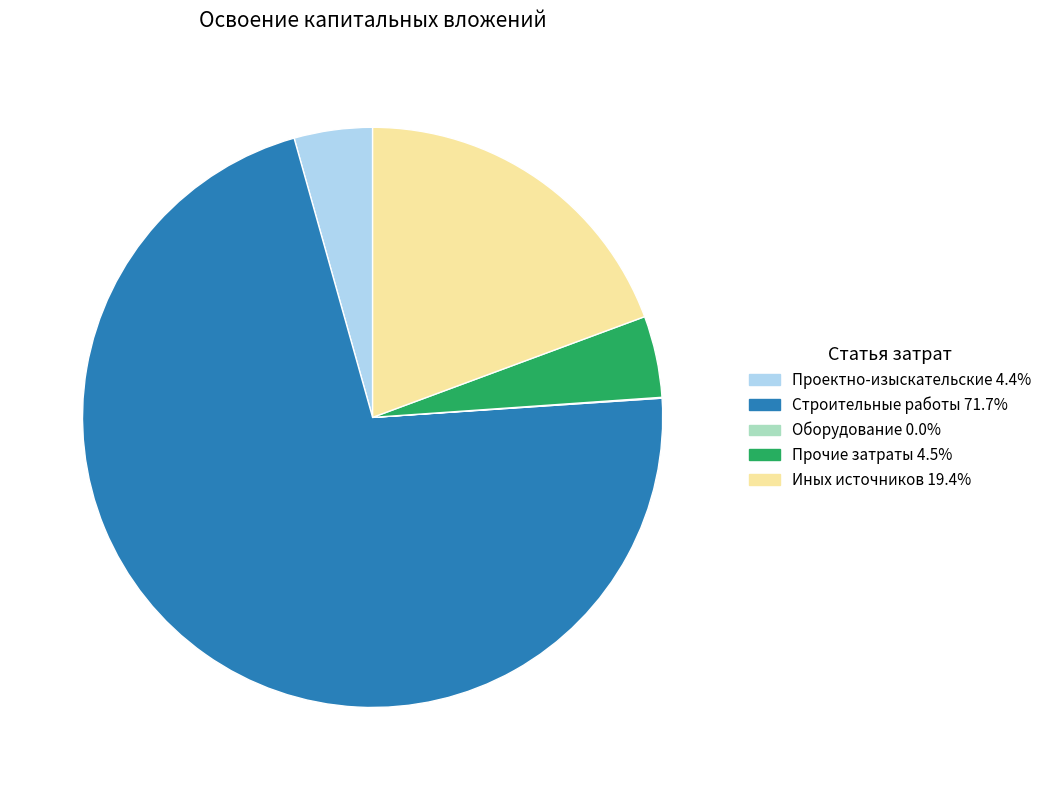

Does any single category account for the majority?

Yes